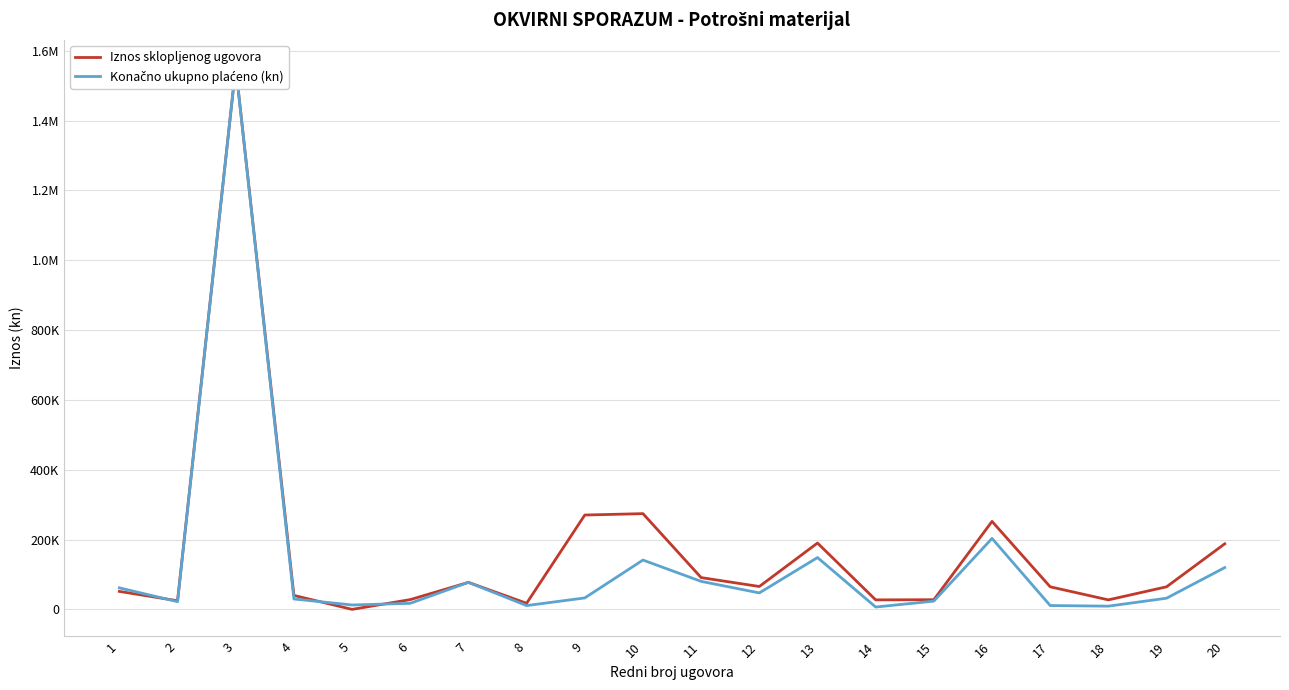

How many lines are shown in the chart?

2